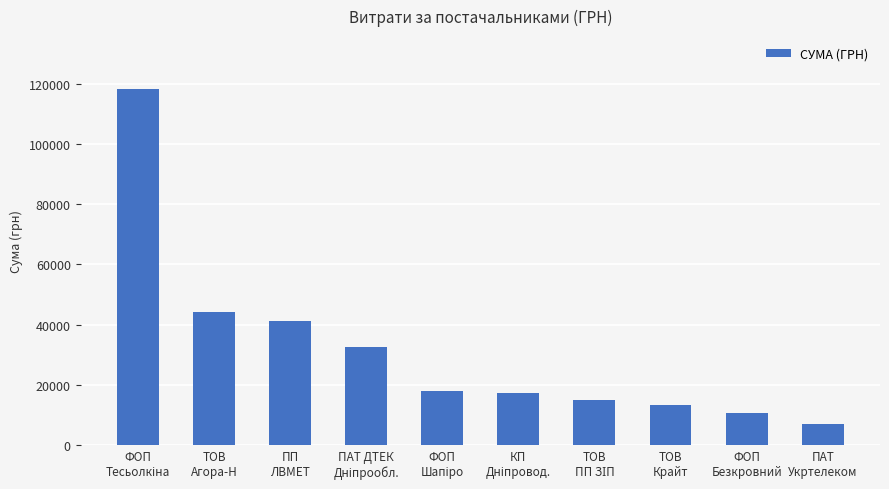

Reading left to right, what are all the values shown in this chart?

118046.7	44271.9	41121.0	32502.2	18156.0	17296.9	15027.5	13398.0	10583.4	7195.0